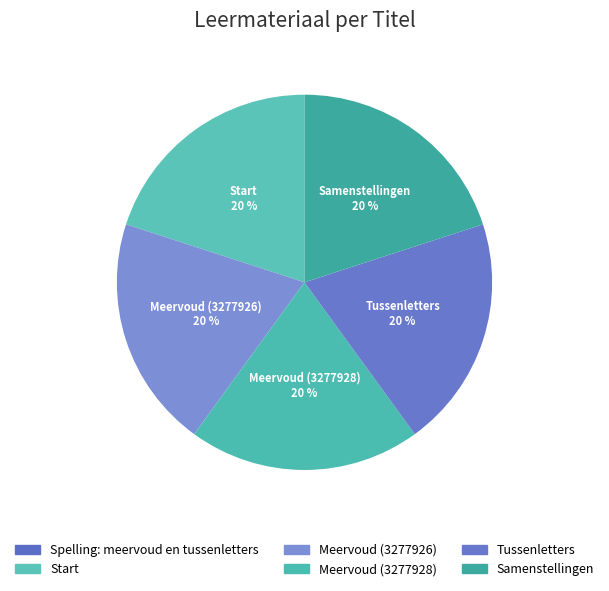

Which category has the biggest portion of the pie?

Samenstellingen